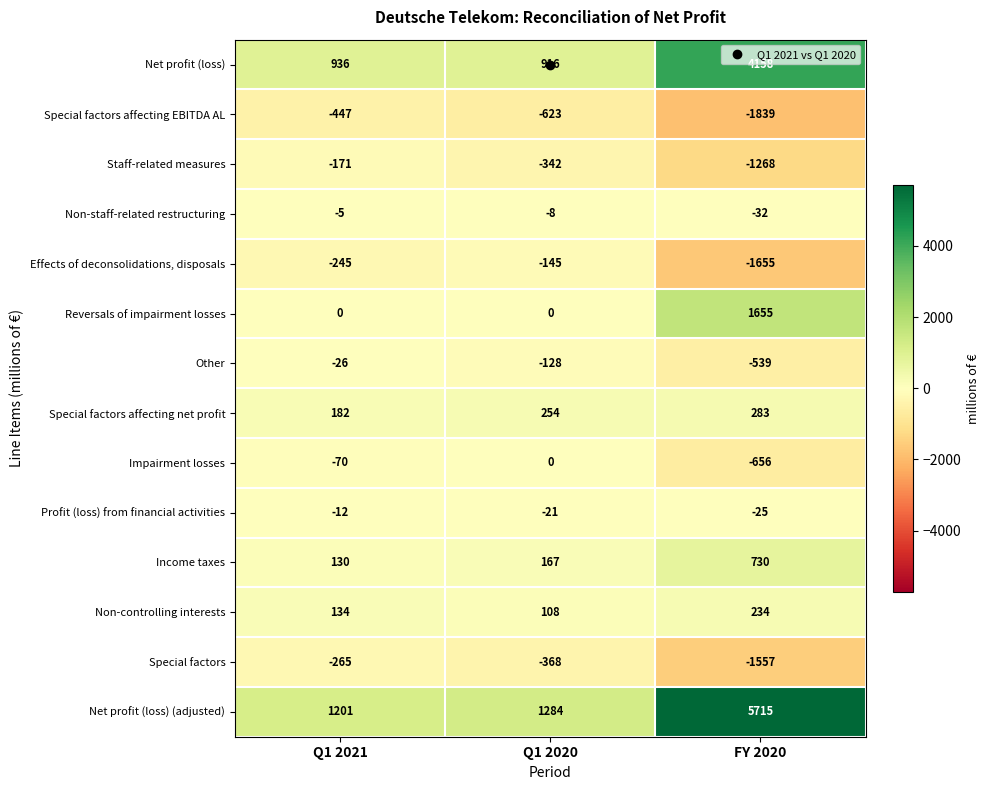

What is the total value across all series at Q1 2020?

1094